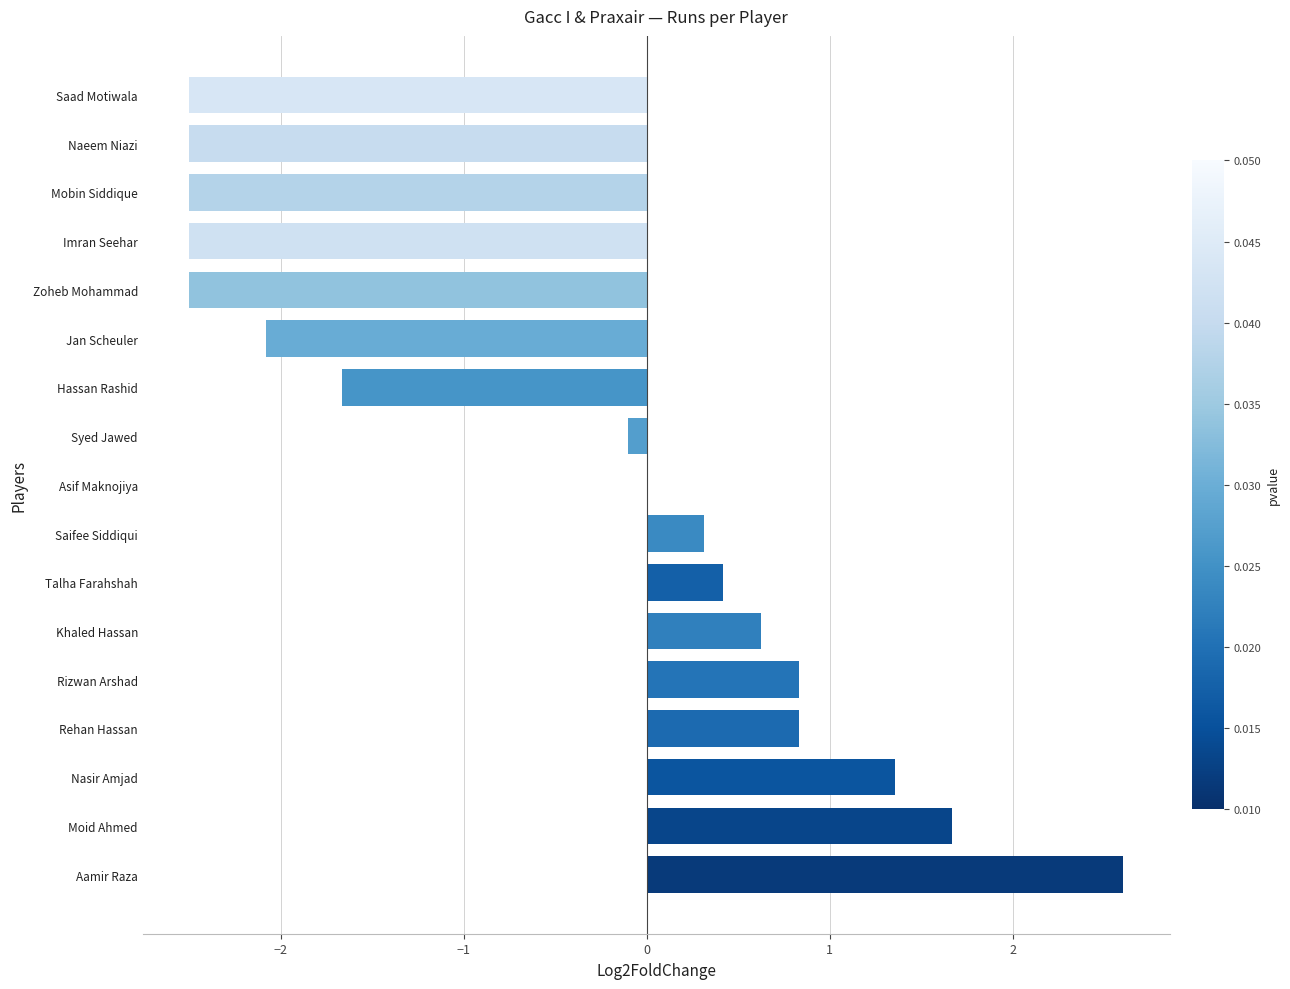

How many data points does each series have?

17